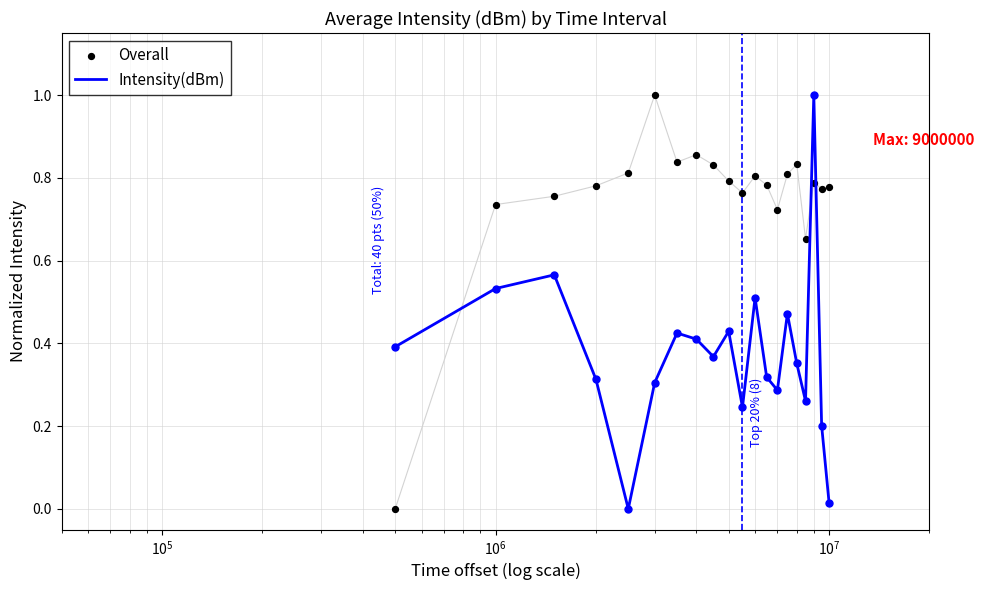

What is the maximum value for Intensity(dBm)?

1.0